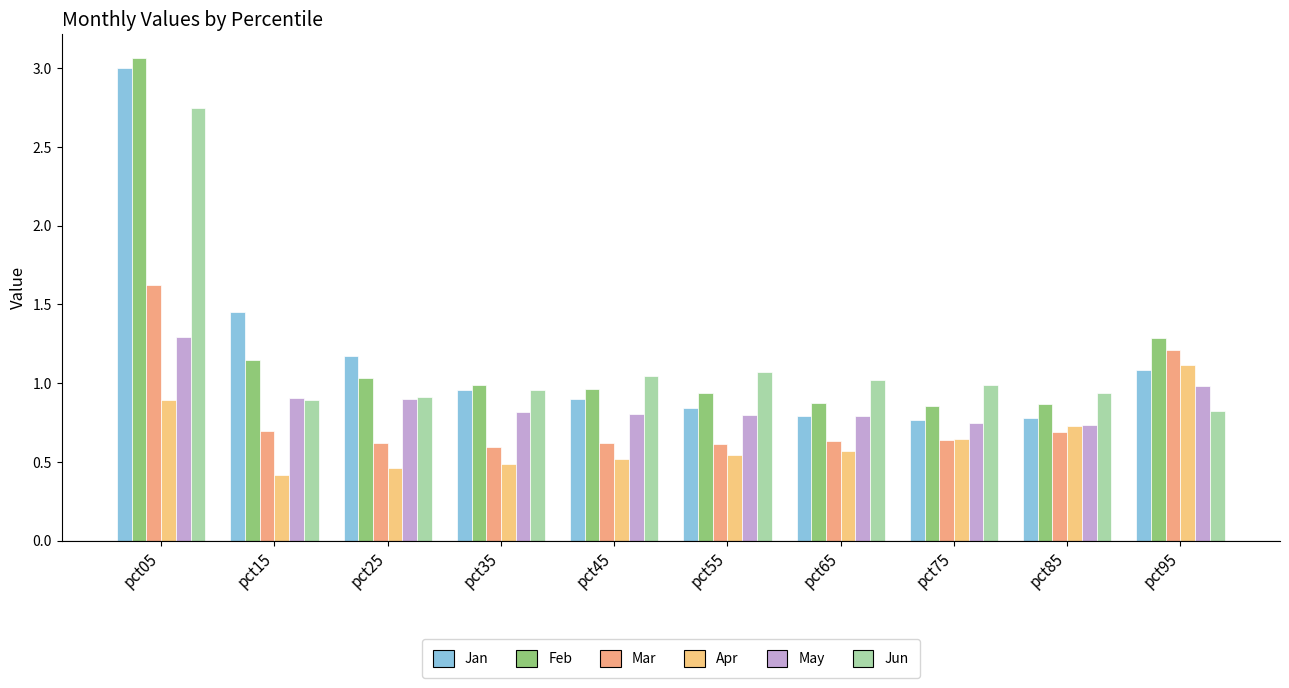

Reading right to left, list all the values displayed in this chart.

Jan: pct95=1.1	pct85=0.8	pct75=0.8	pct65=0.8	pct55=0.8	pct45=0.9	pct35=1.0	pct25=1.2	pct15=1.5	pct05=3.0
Feb: pct95=1.3	pct85=0.9	pct75=0.9	pct65=0.9	pct55=0.9	pct45=1.0	pct35=1.0	pct25=1.0	pct15=1.1	pct05=3.1
Mar: pct95=1.2	pct85=0.7	pct75=0.6	pct65=0.6	pct55=0.6	pct45=0.6	pct35=0.6	pct25=0.6	pct15=0.7	pct05=1.6
Apr: pct95=1.1	pct85=0.7	pct75=0.6	pct65=0.6	pct55=0.5	pct45=0.5	pct35=0.5	pct25=0.5	pct15=0.4	pct05=0.9
May: pct95=1.0	pct85=0.7	pct75=0.7	pct65=0.8	pct55=0.8	pct45=0.8	pct35=0.8	pct25=0.9	pct15=0.9	pct05=1.3
Jun: pct95=0.8	pct85=0.9	pct75=1.0	pct65=1.0	pct55=1.1	pct45=1.0	pct35=1.0	pct25=0.9	pct15=0.9	pct05=2.7